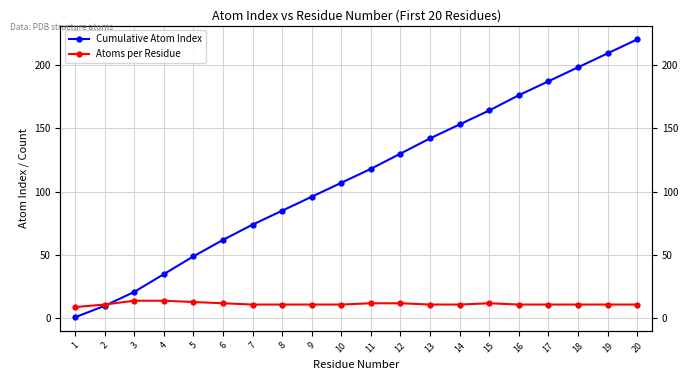

What is the difference between the second highest and second lowest values in the Cumulative Atom Index series?

199